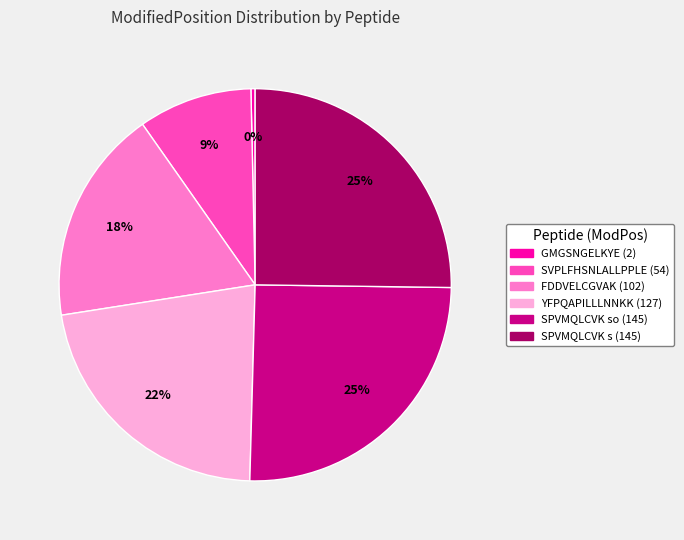

To the nearest percent, what portion does FDDVELCGVAK (102) represent?

18%